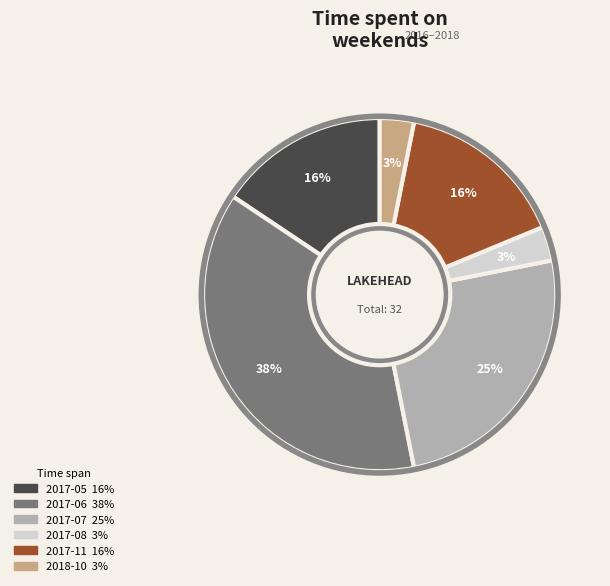

What is the largest slice in the pie chart?

2017-06